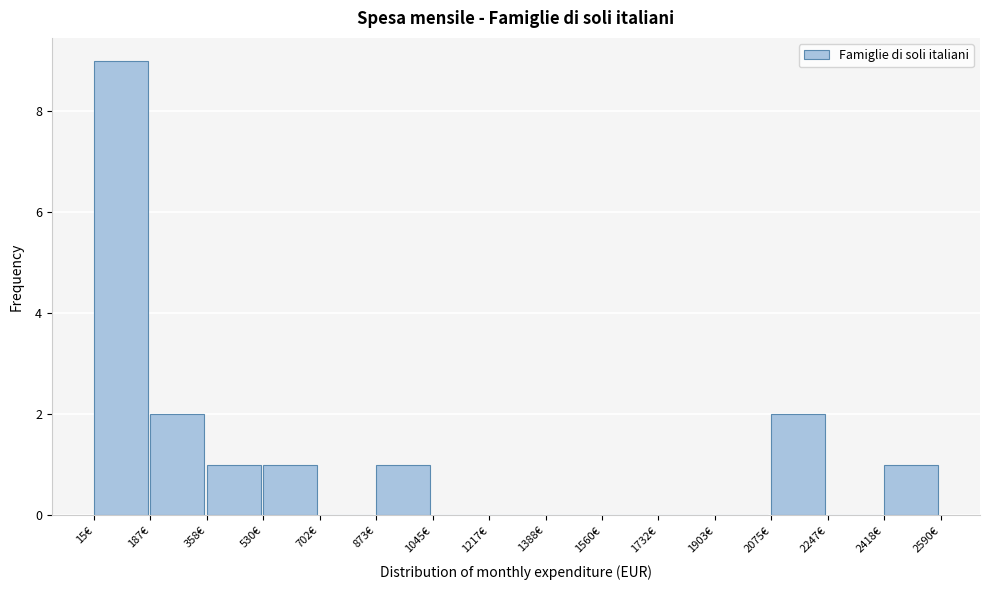

Which range on the x-axis has the tallest bar?

20 to 180